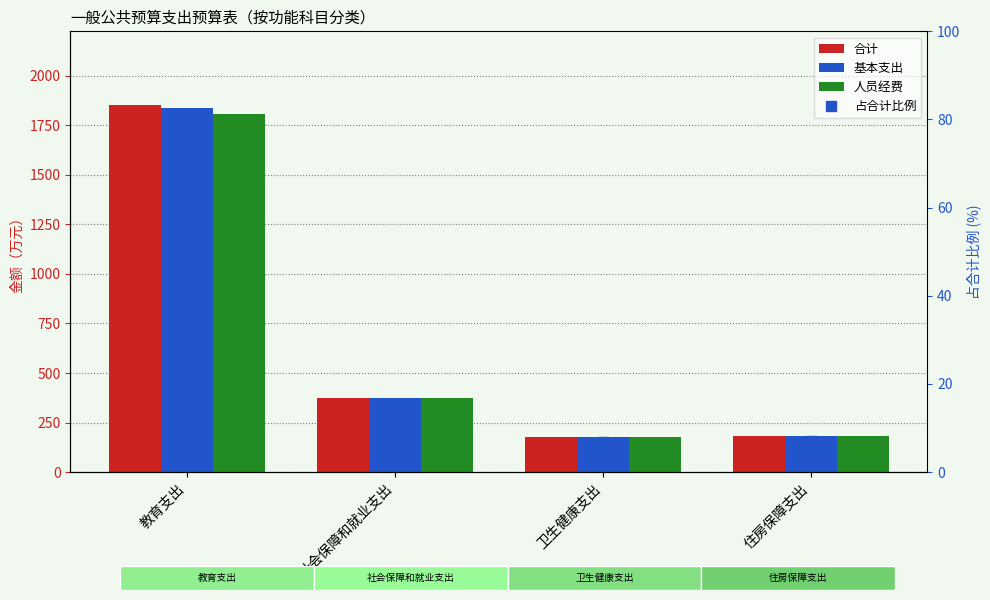

What is the difference between the 占合计比例 values at 卫生健康支出 and 住房保障支出?

0.1